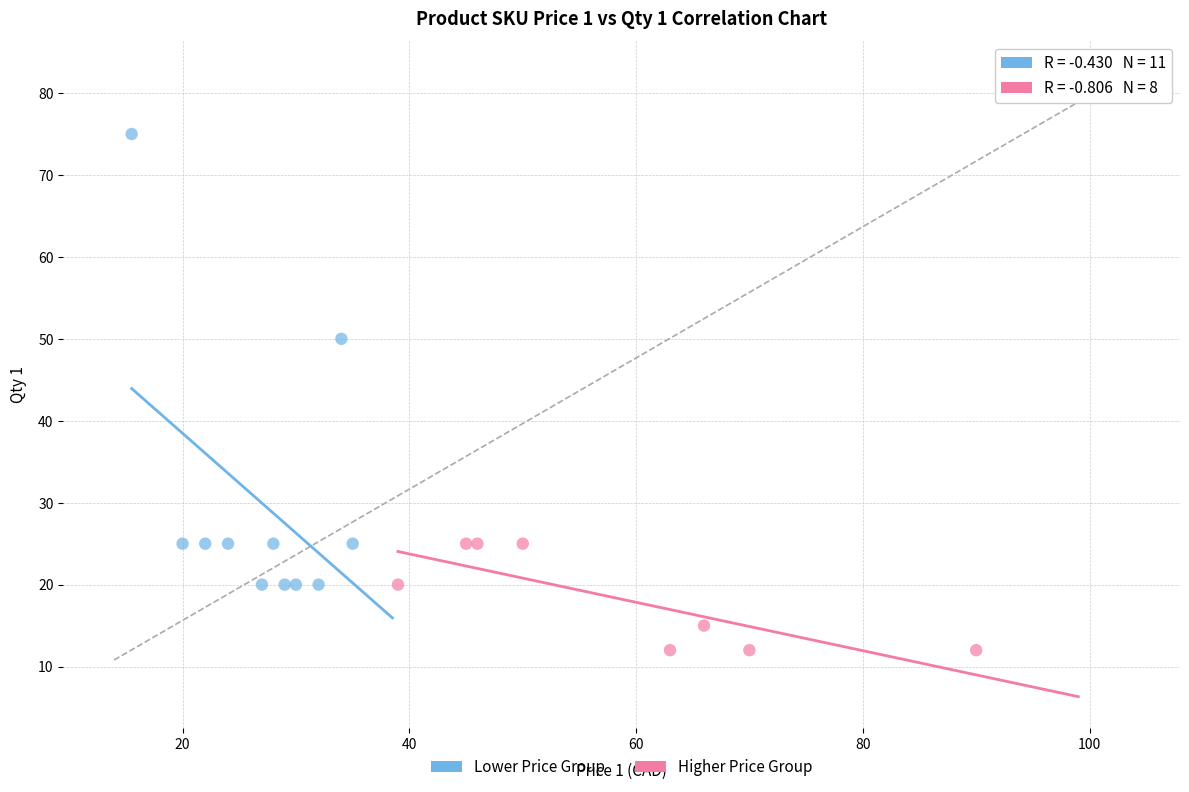

Which series reaches the minimum Y coordinate?

Higher Price Group